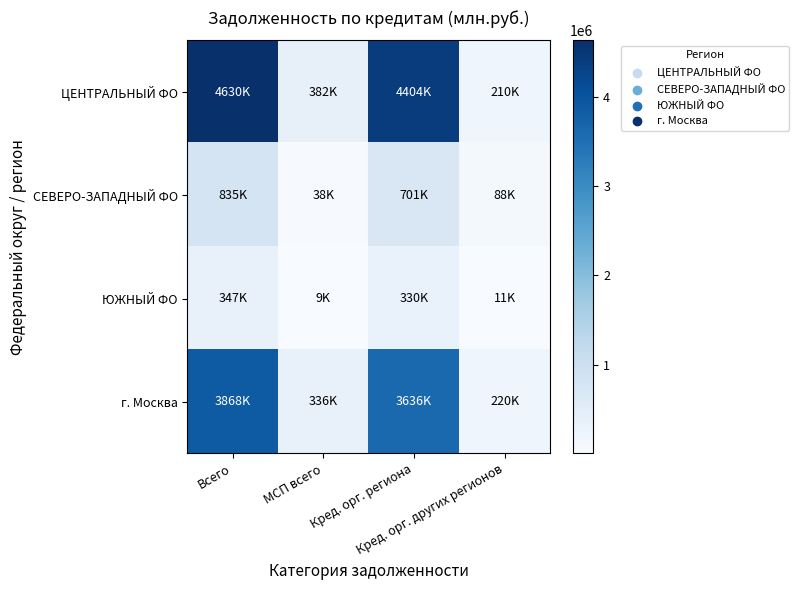

Which series has the widest spread of values?

ЦЕНТРАЛЬНЫЙ ФО